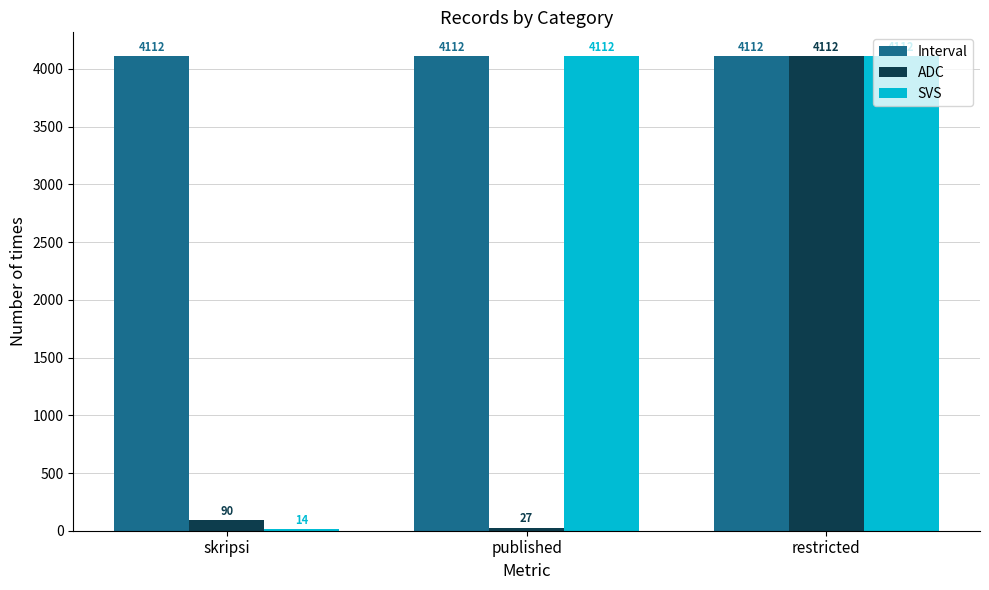

Reading left to right, list all the values displayed in this chart.

Interval: skripsi=4112	published=4112	restricted=4112
ADC: skripsi=90	published=27	restricted=4112
SVS: skripsi=14	published=4112	restricted=4112